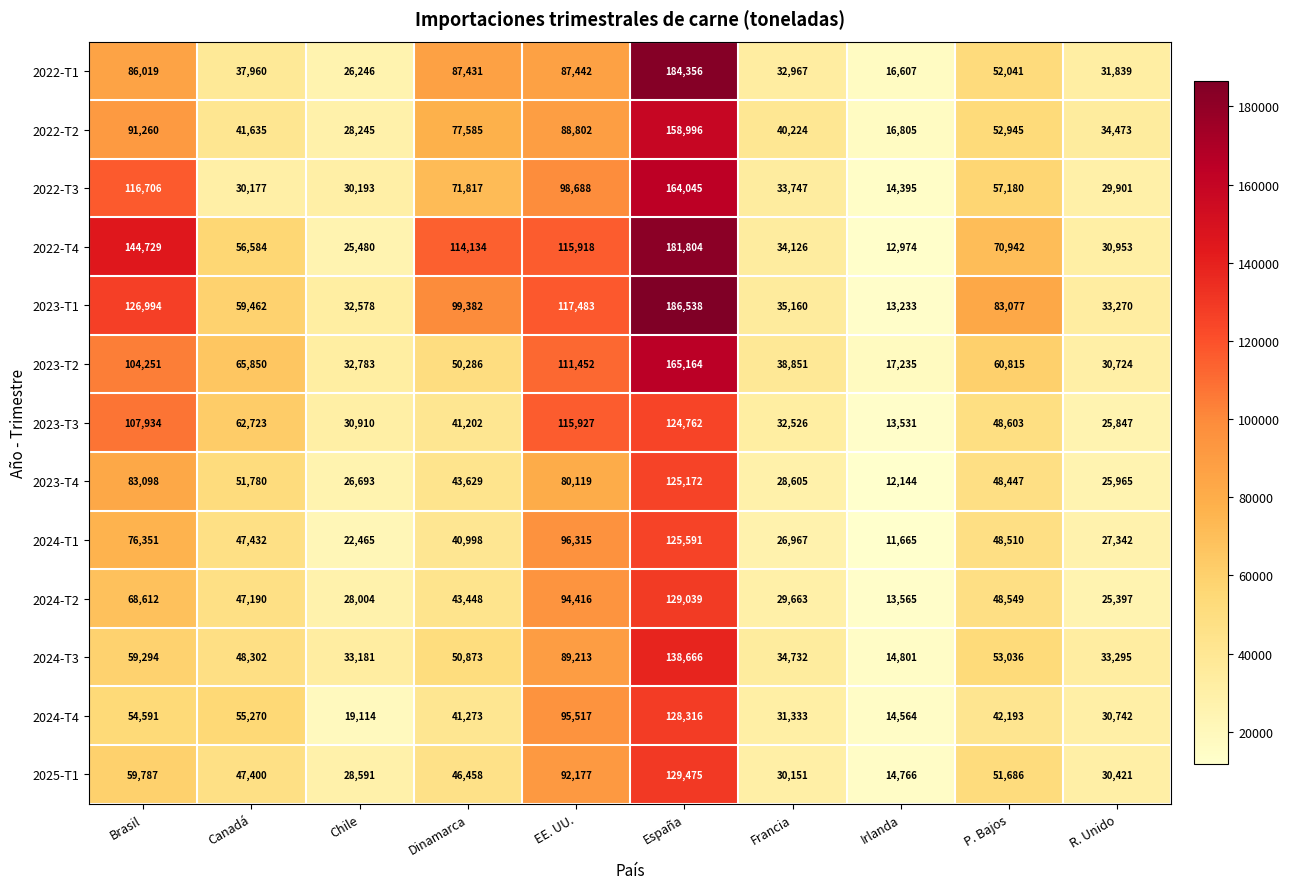

What is the average value of the 2024-T3 series?

55539